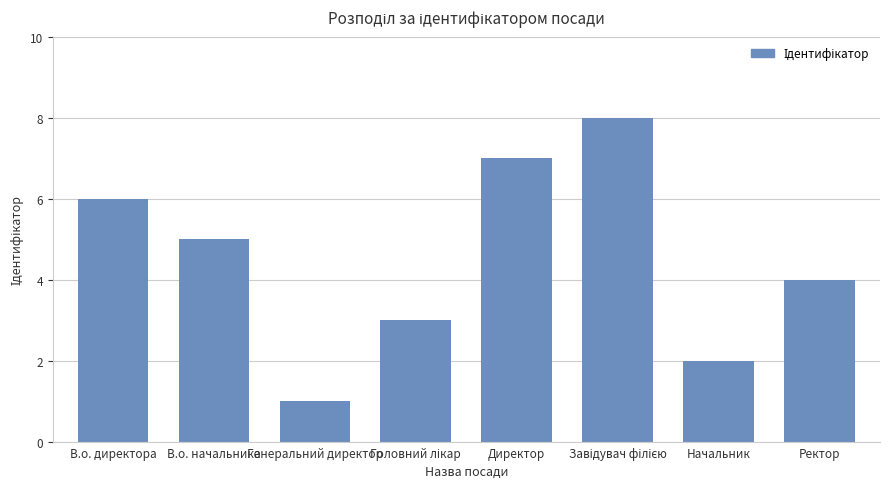

Count the number of categories in the chart.

8